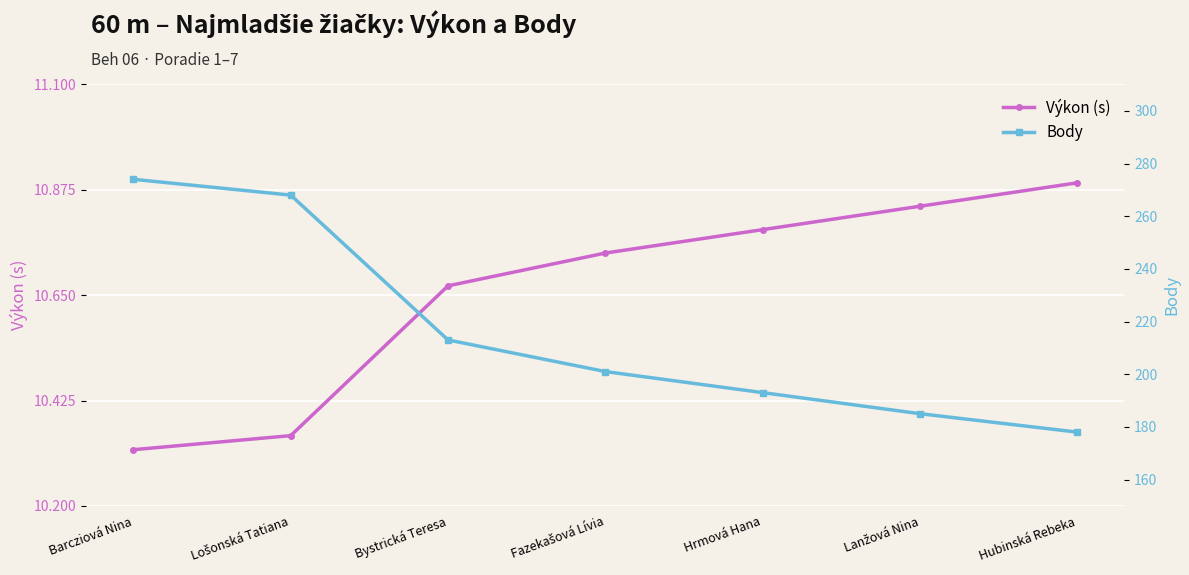

What is the difference between the second highest and minimum values in the Body series?

90.0